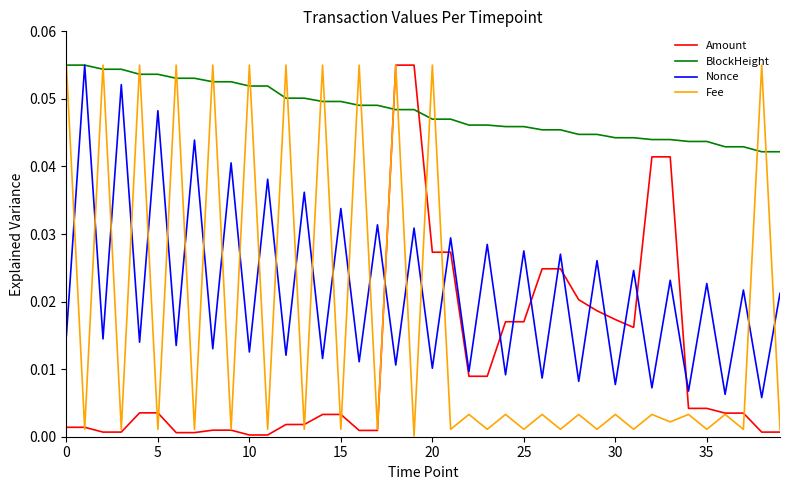

Which series has the largest total across all categories?

BlockHeight